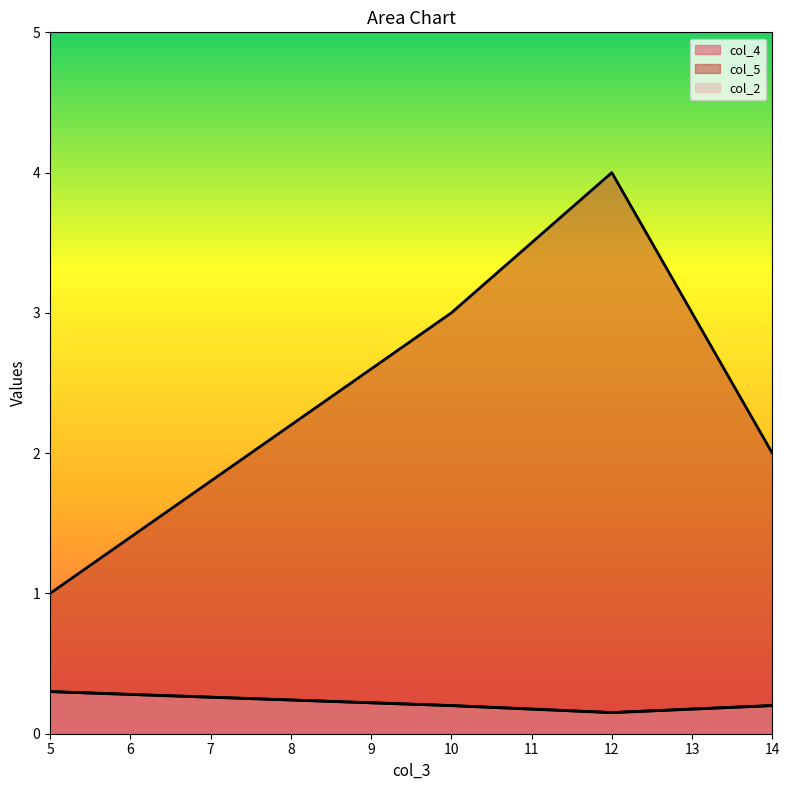

Between 10 and 14, which series saw the biggest shift?

col_5